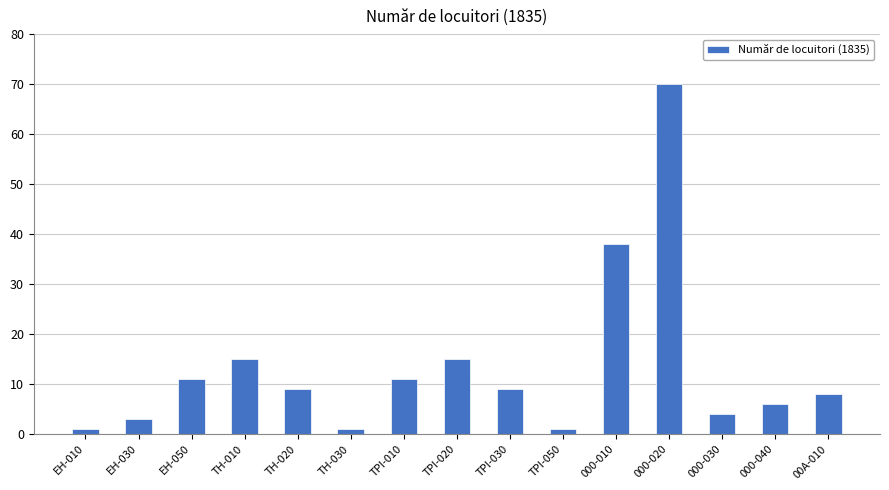

Is it true that the value at TPI-020 is 8?

False